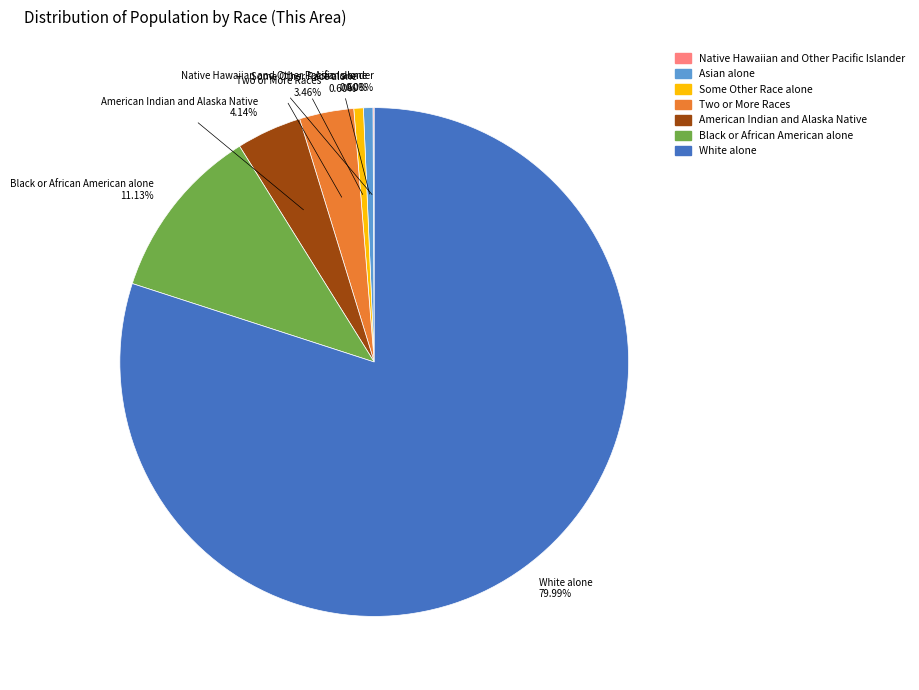

Between American Indian and Alaska Native and Asian alone, which is larger?

American Indian and Alaska Native